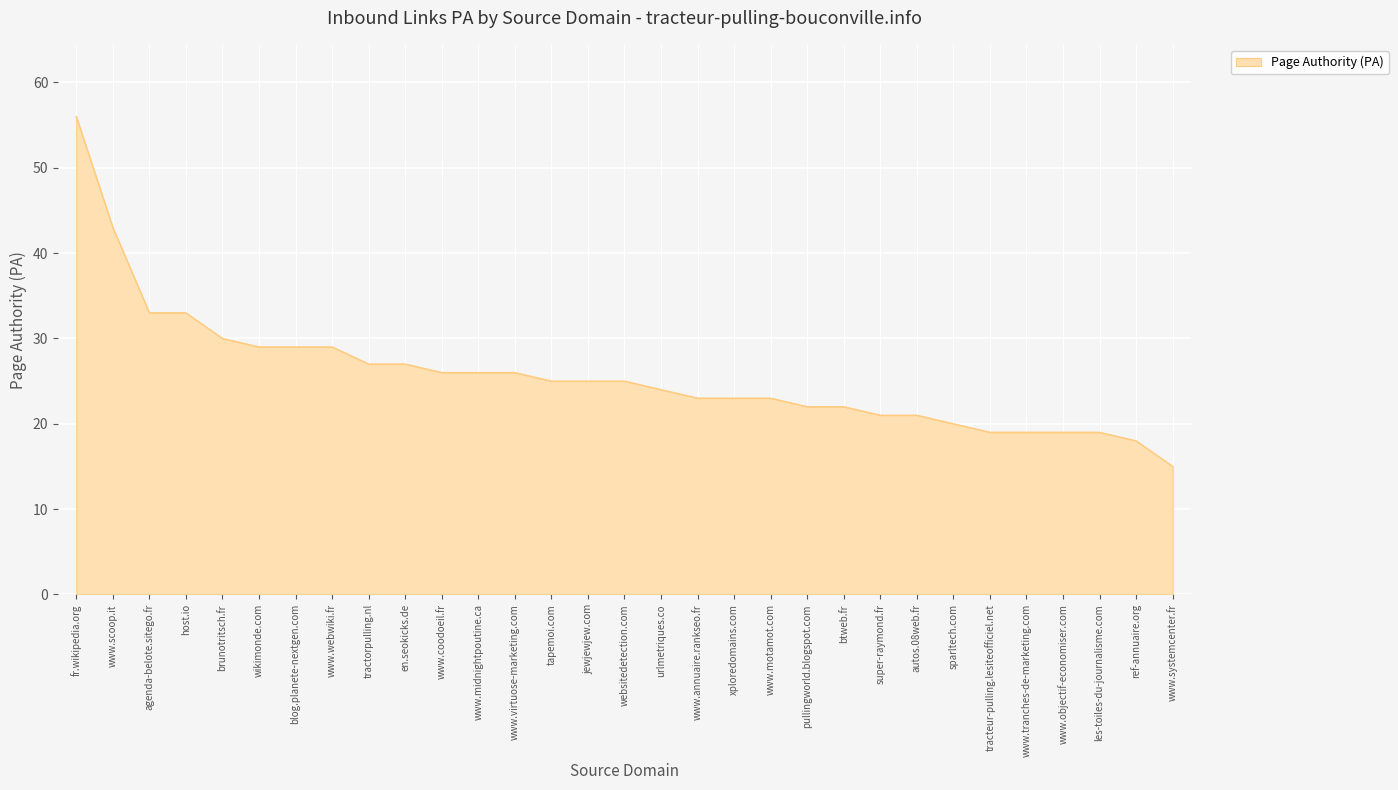

Reading right to left, what are all the values shown in this chart?

www.systemcenter.fr=15	ref-annuaire.org=18	les-toiles-du-journalisme.com=19	www.objectif-economiser.com=19	www.tranches-de-marketing.com=19	tracteur-pulling.lesiteofficiel.net=19	sparltech.com=20	autos.08web.fr=21	super-raymond.fr=21	btweb.fr=22	pullingworld.blogspot.com=22	www.motamot.com=23	xploredomains.com=23	www.annuaire.rankseo.fr=23	urlmetriques.co=24	websitedetection.com=25	jewjewjew.com=25	tapemoi.com=25	www.virtuose-marketing.com=26	www.midnightpoutine.ca=26	www.coodoeil.fr=26	en.seokicks.de=27	tractorpulling.nl=27	www.webwiki.fr=29	blog.planete-nextgen.com=29	wikimonde.com=29	brunotritsch.fr=30	host.io=33	agenda-belote.sitego.fr=33	www.scoop.it=43	fr.wikipedia.org=56